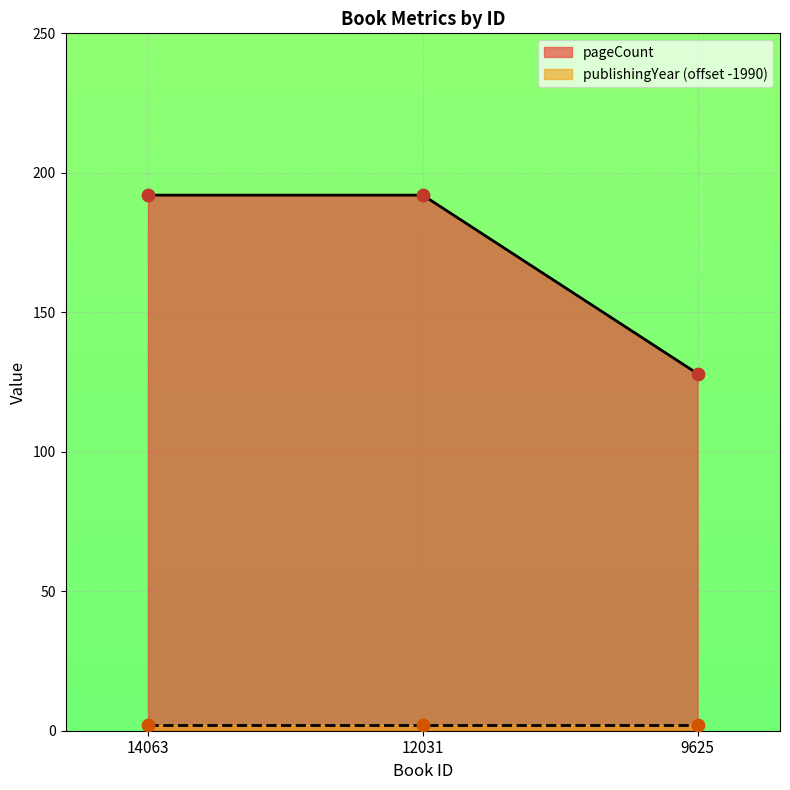

What is the ratio of the value at 14063 to the value at 9625?

1.5